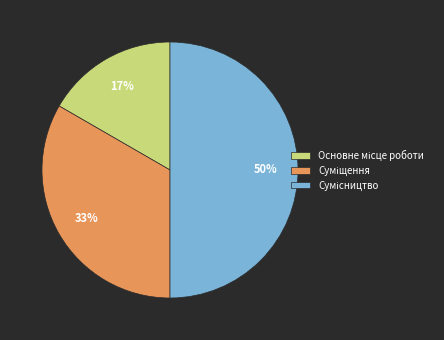

To the nearest percent, what is the average slice percentage?

33%